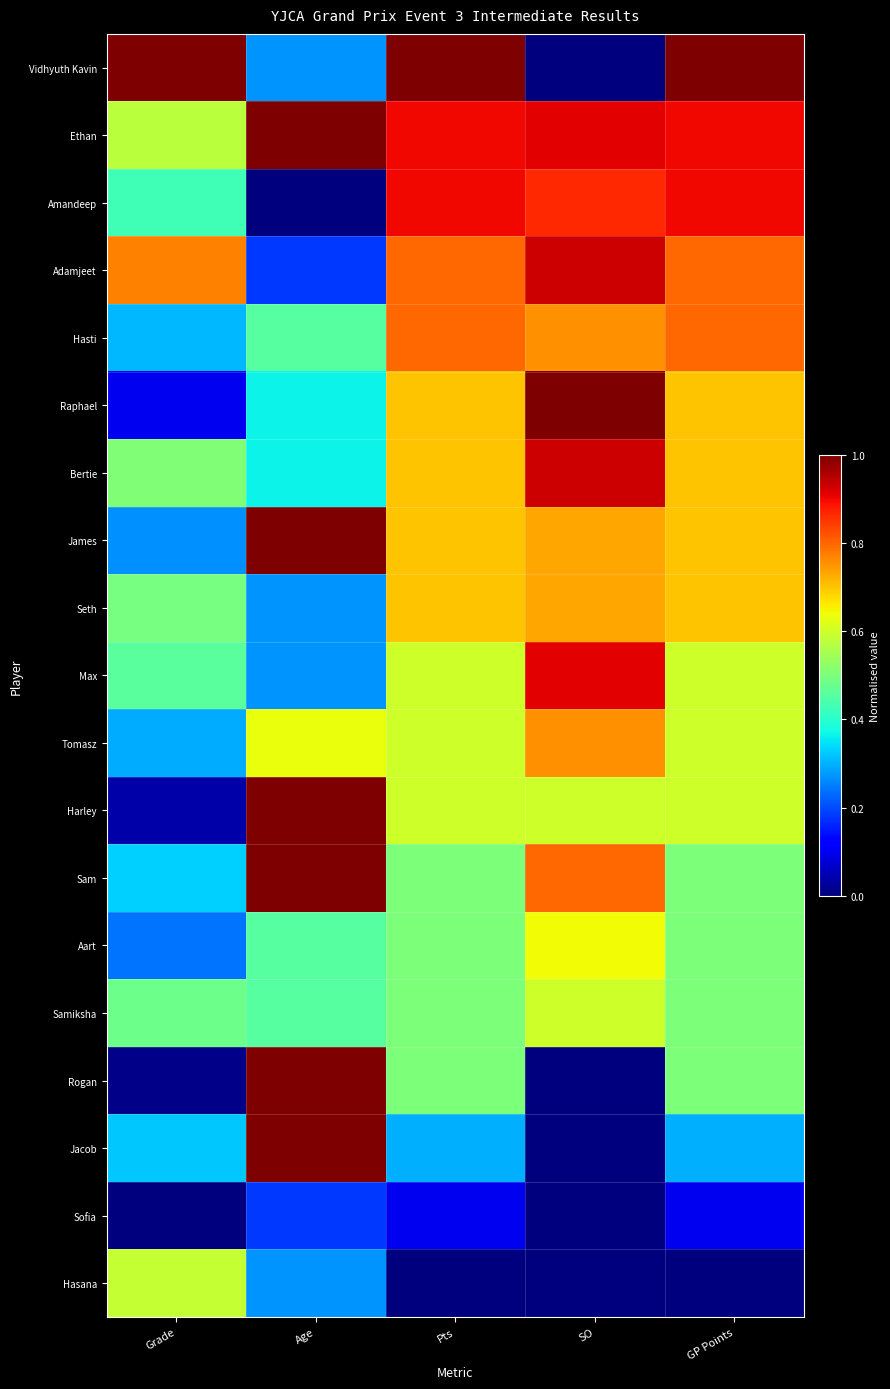

Reading left to right, extract all data points from this chart.

Vidhyuth Kavin: Grade=1.0	Age=0.3	Pts=1.0	SO=0.0	GP Points=1.0
Ethan: Grade=0.6	Age=1.0	Pts=0.9	SO=0.9	GP Points=0.9
Amandeep: Grade=0.4	Age=0.0	Pts=0.9	SO=0.9	GP Points=0.9
Adamjeet: Grade=0.8	Age=0.2	Pts=0.8	SO=0.9	GP Points=0.8
Hasti: Grade=0.3	Age=0.5	Pts=0.8	SO=0.8	GP Points=0.8
Raphael: Grade=0.1	Age=0.4	Pts=0.7	SO=1.0	GP Points=0.7
Bertie: Grade=0.5	Age=0.4	Pts=0.7	SO=0.9	GP Points=0.7
James: Grade=0.3	Age=1.0	Pts=0.7	SO=0.7	GP Points=0.7
Seth: Grade=0.5	Age=0.3	Pts=0.7	SO=0.7	GP Points=0.7
Max: Grade=0.5	Age=0.3	Pts=0.6	SO=0.9	GP Points=0.6
Tomasz: Grade=0.3	Age=0.6	Pts=0.6	SO=0.8	GP Points=0.6
Harley: Grade=0.0	Age=1.0	Pts=0.6	SO=0.6	GP Points=0.6
Sam: Grade=0.3	Age=1.0	Pts=0.5	SO=0.8	GP Points=0.5
Aart: Grade=0.2	Age=0.5	Pts=0.5	SO=0.6	GP Points=0.5
Samiksha: Grade=0.5	Age=0.5	Pts=0.5	SO=0.6	GP Points=0.5
Rogan: Grade=0.0	Age=1.0	Pts=0.5	SO=0.0	GP Points=0.5
Jacob: Grade=0.3	Age=1.0	Pts=0.3	SO=0.0	GP Points=0.3
Sofia: Grade=0.0	Age=0.2	Pts=0.1	SO=0.0	GP Points=0.1
Hasana: Grade=0.6	Age=0.3	Pts=0.0	SO=0.0	GP Points=0.0